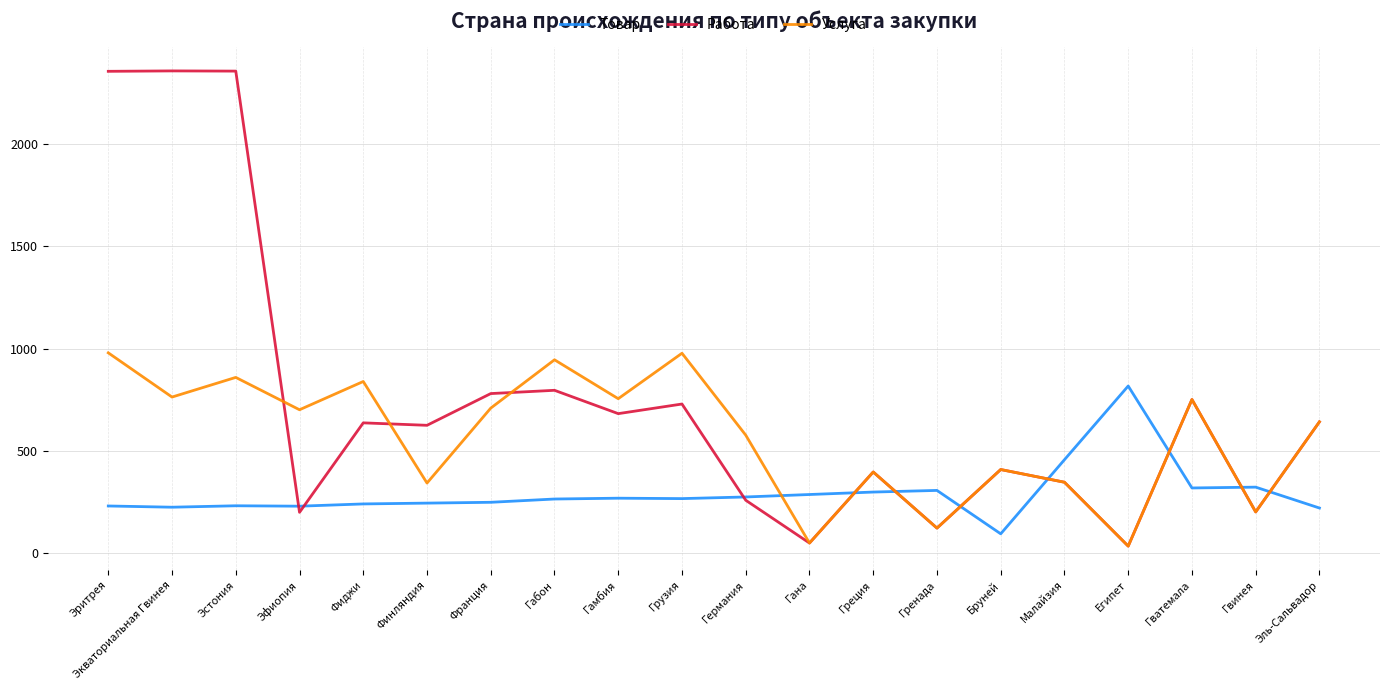

The Товар series shows 818 at Египет. True or false?

True